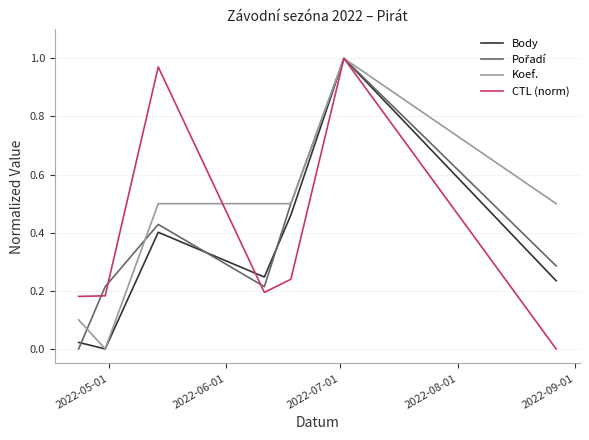

Which series has the largest total across all categories?

Koef.